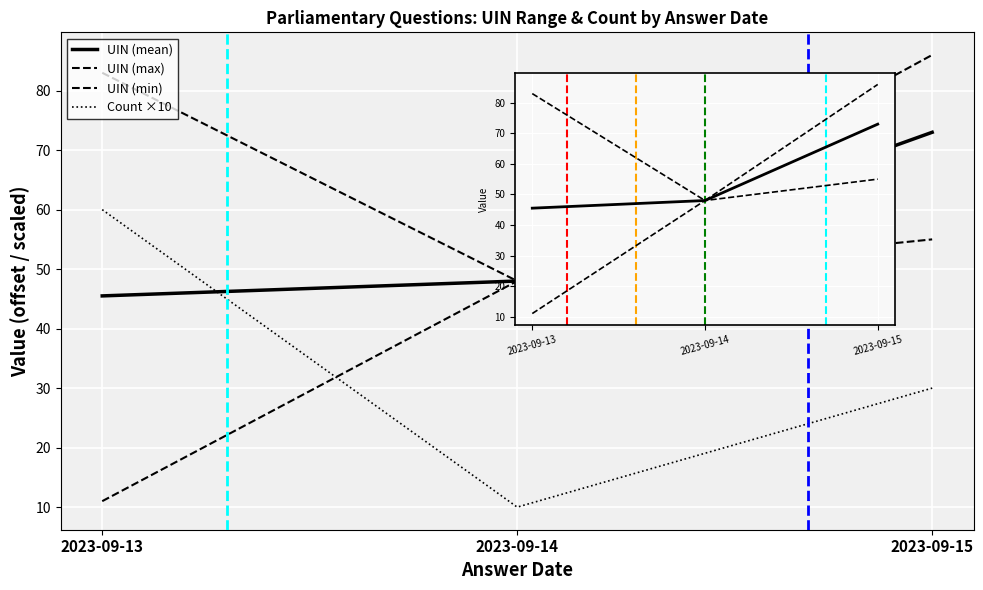

What is the average value of the UIN (min) series?

38.0